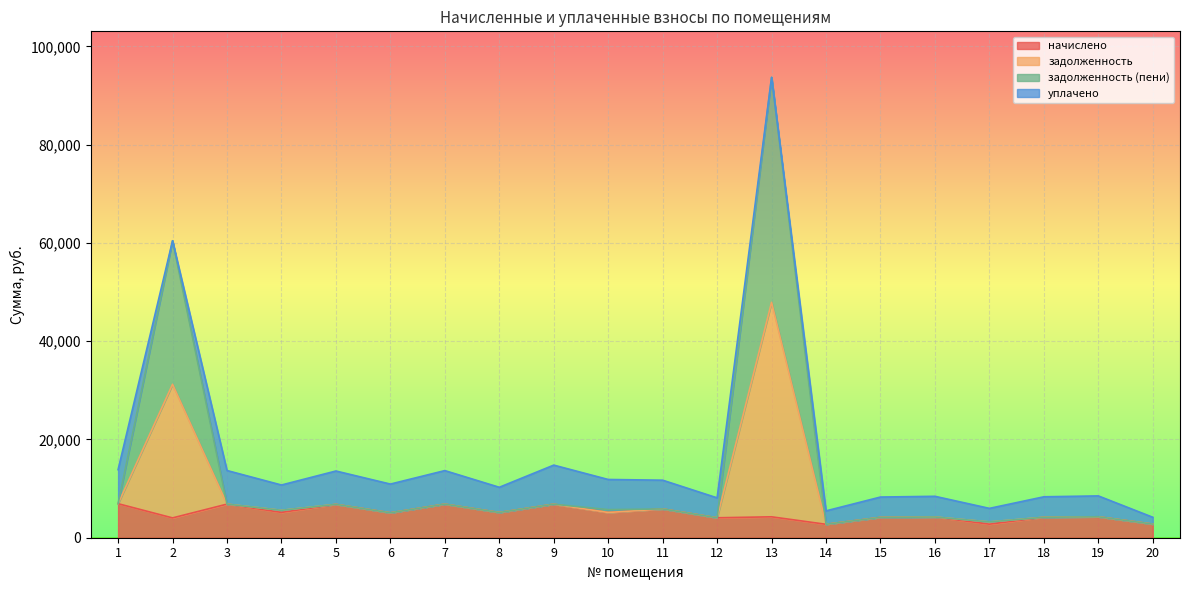

Does the chart display data point markers on the line(s)?

No